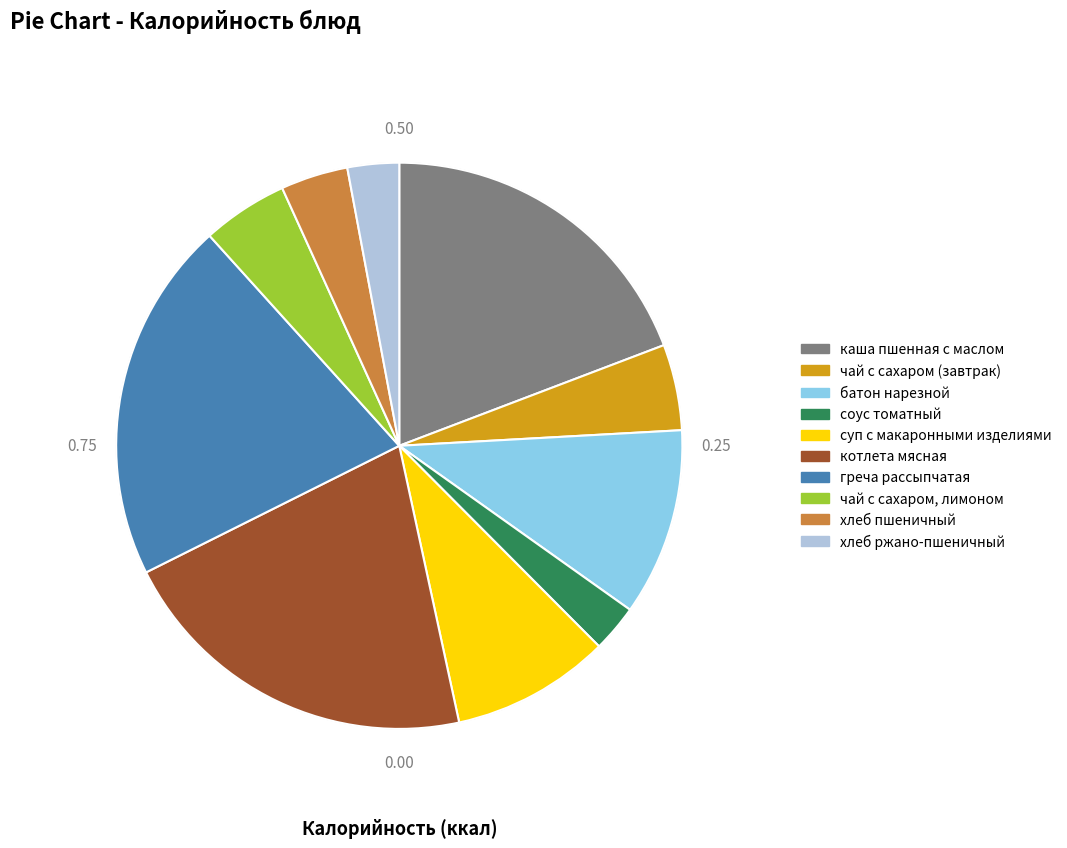

Is хлеб пшеничный the majority of the pie?

No